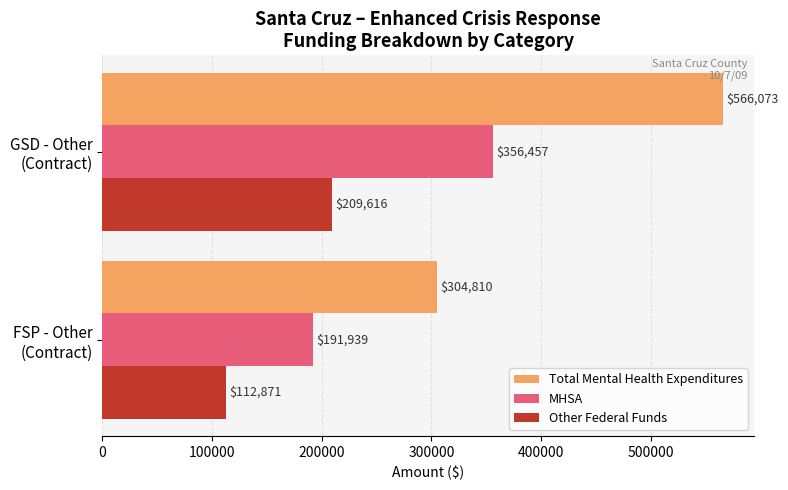

What is the average value of the Total Mental Health Expenditures series?

435441.5